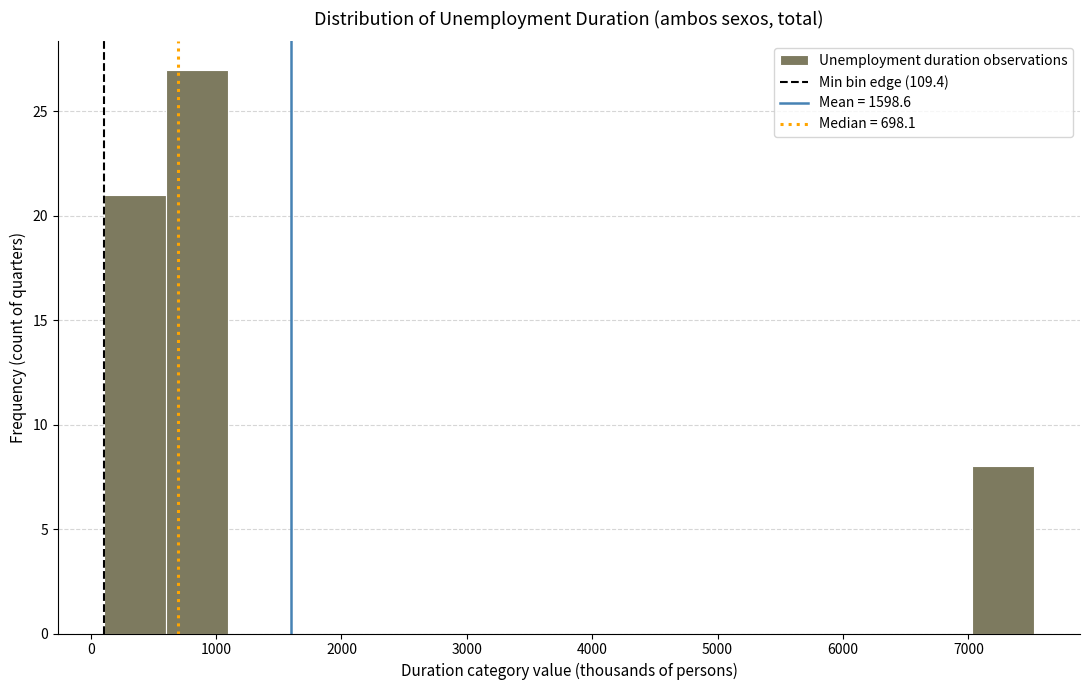

Over which range of the x-axis is the bar tallest?

600 to 1100